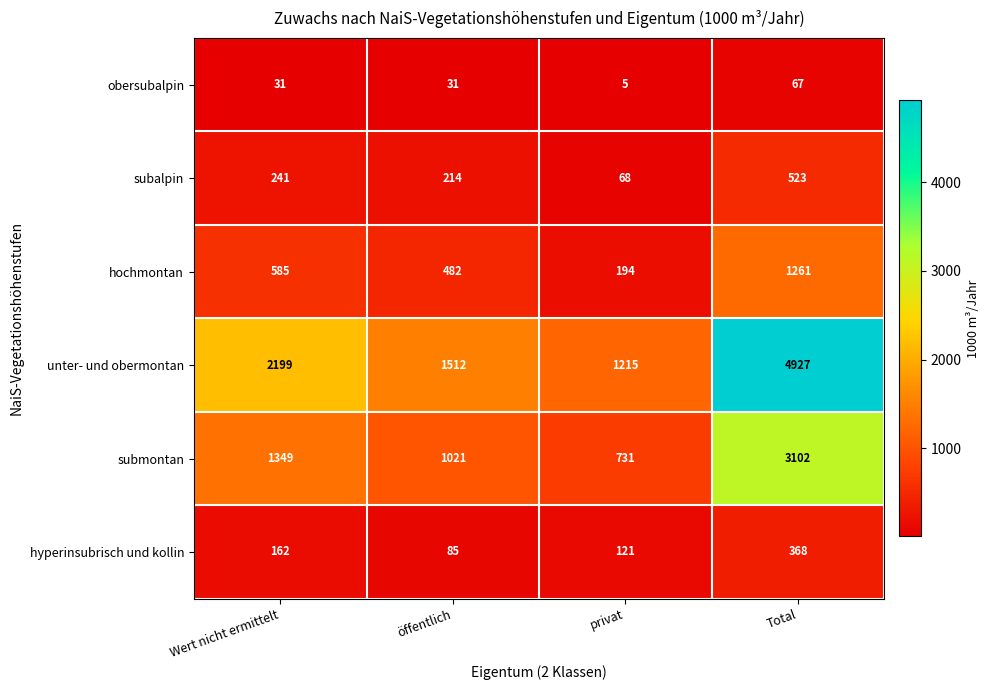

Which series changed the most between Wert nicht ermittelt and privat?

unter- und obermontan